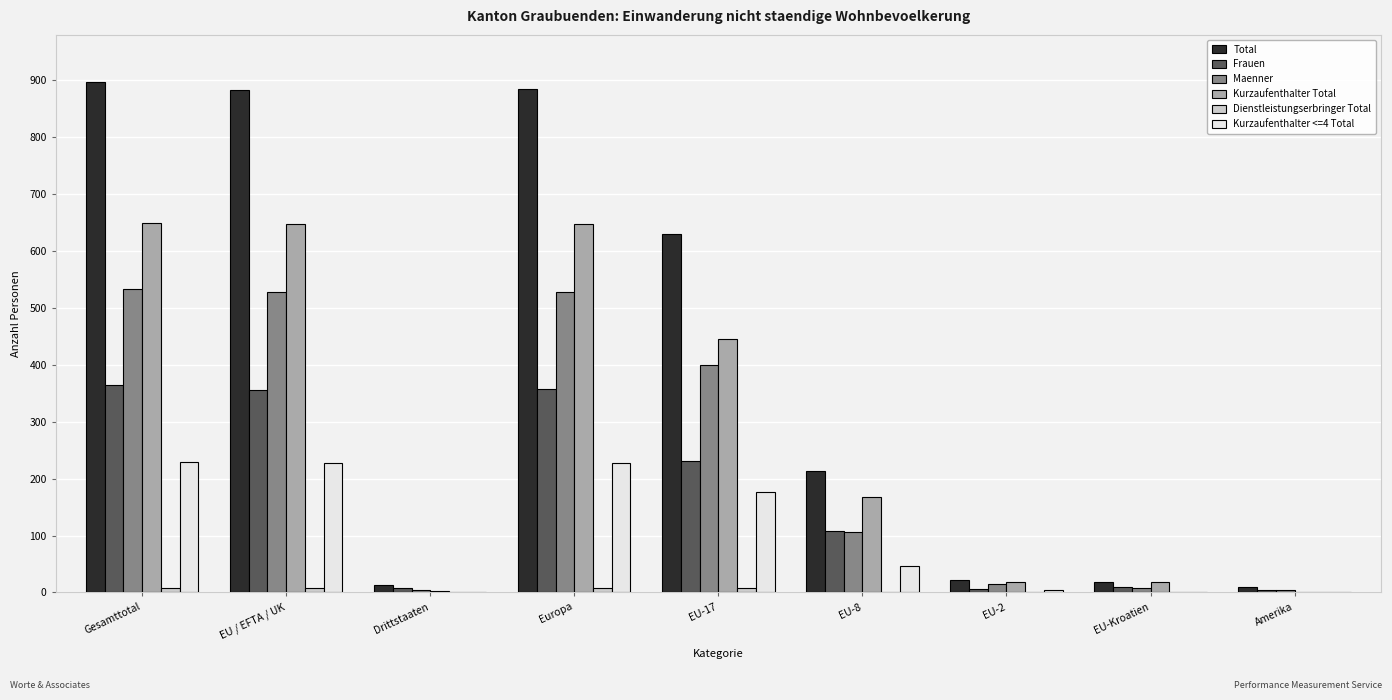

Which series has the largest total across all categories?

Total